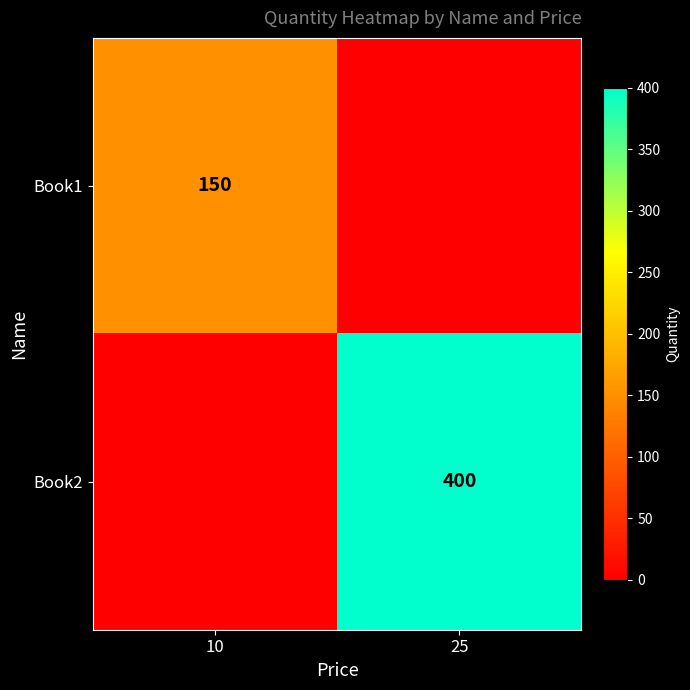

Is it true that Book1 equals 150 at 10?

True